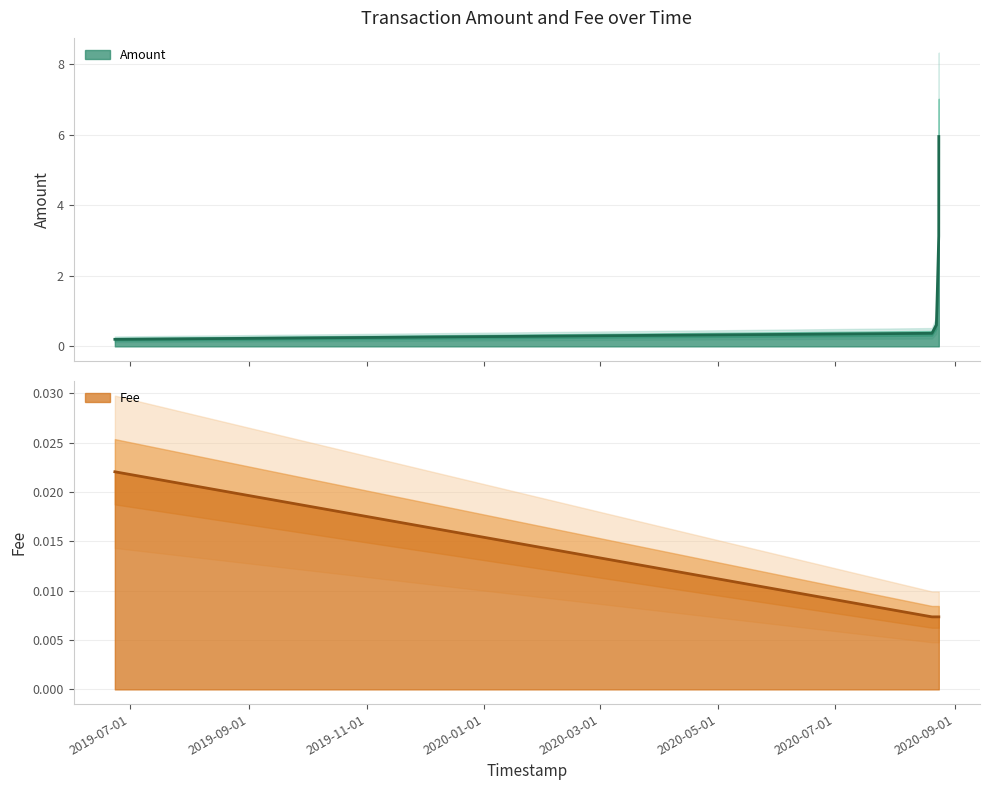

What is the label of the 5th point from the right?

2020-08-20 00:41:57